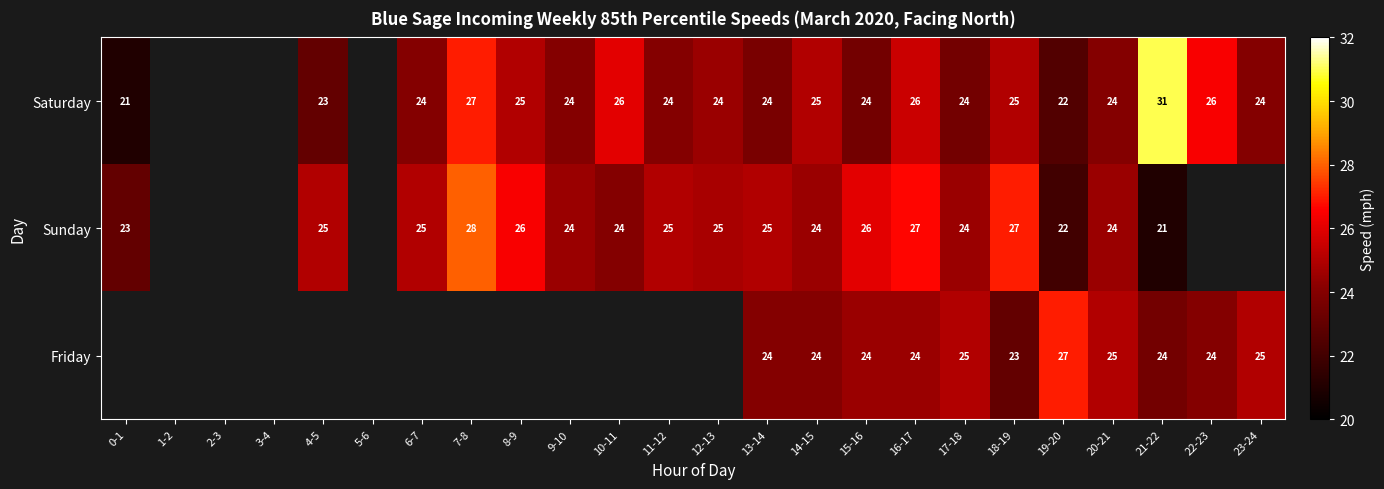

Is it true that Saturday equals 24 at 11-12?

True